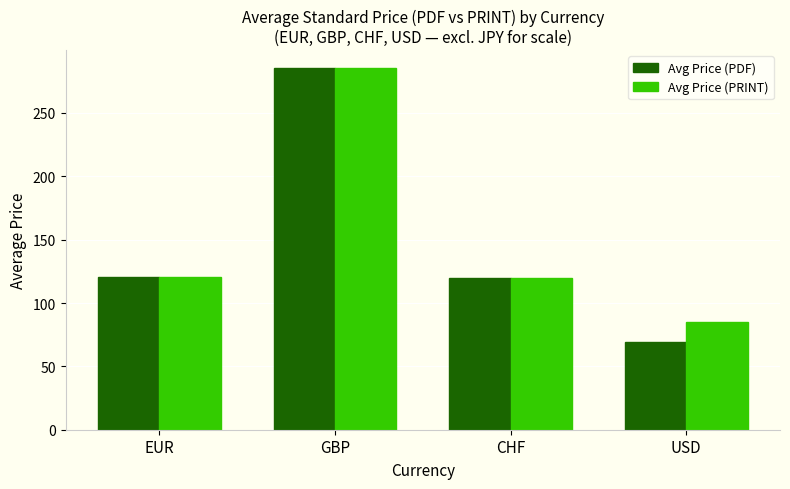

Which label corresponds to the largest value in the chart?

GBP